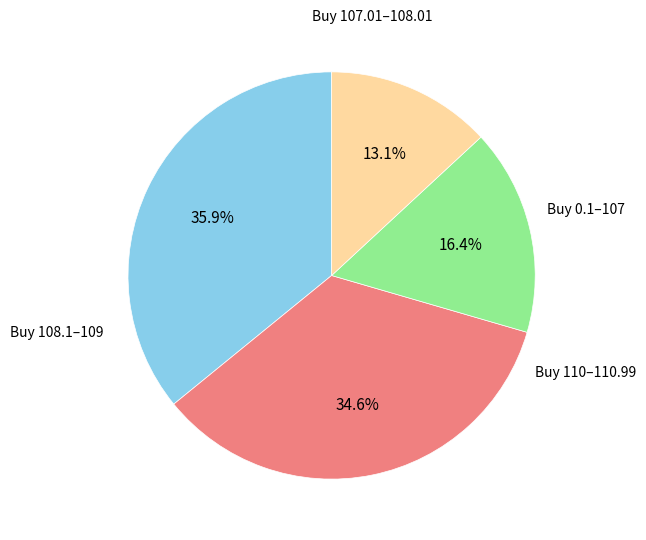

Is there any slice that represents more than half of the pie?

No